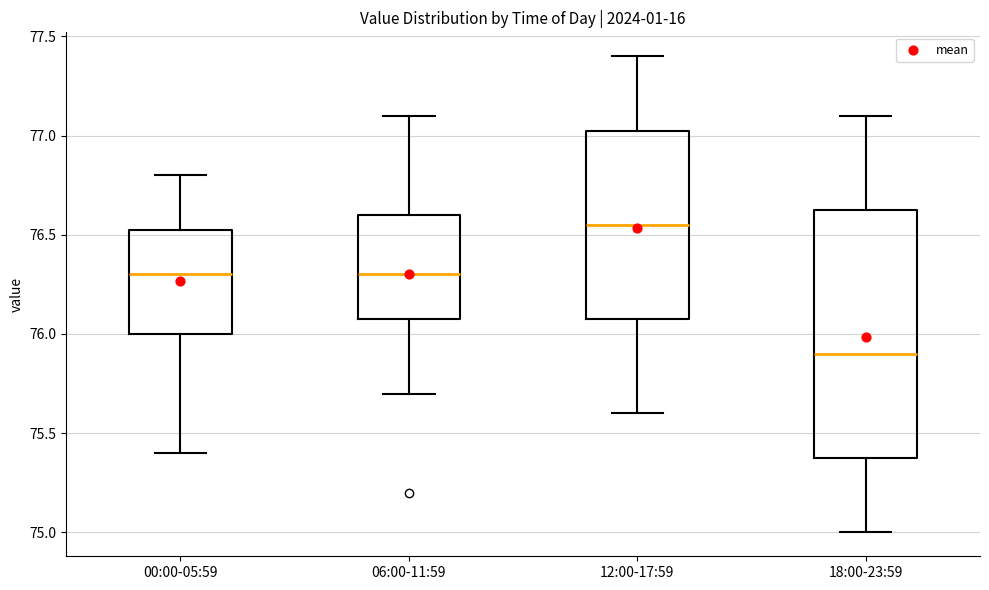

Comparing the boxes themselves (not the whiskers), which one is the tallest?

18:00-23:59